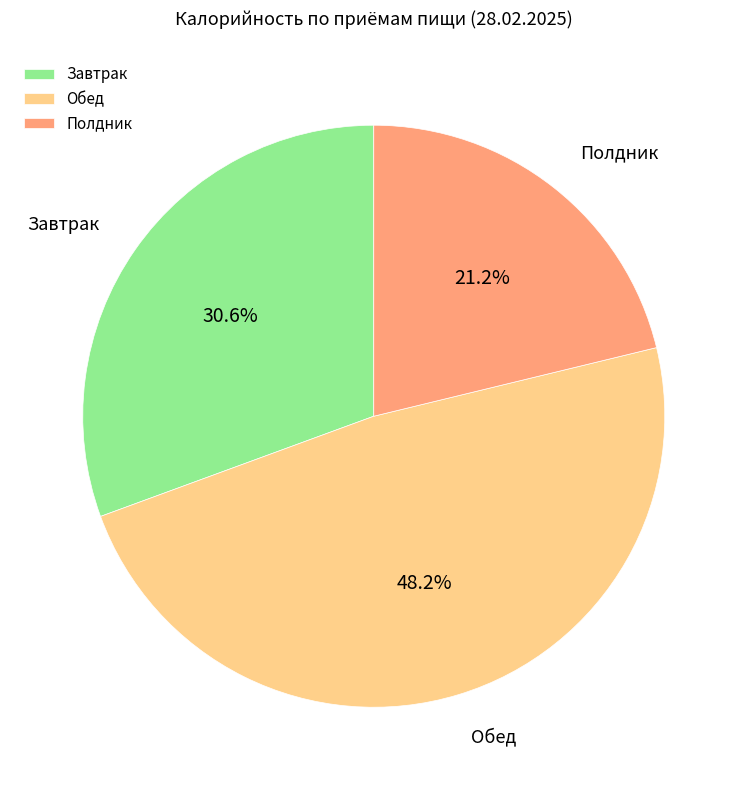

What is the total percentage of Обед and Завтрак?

78.8%